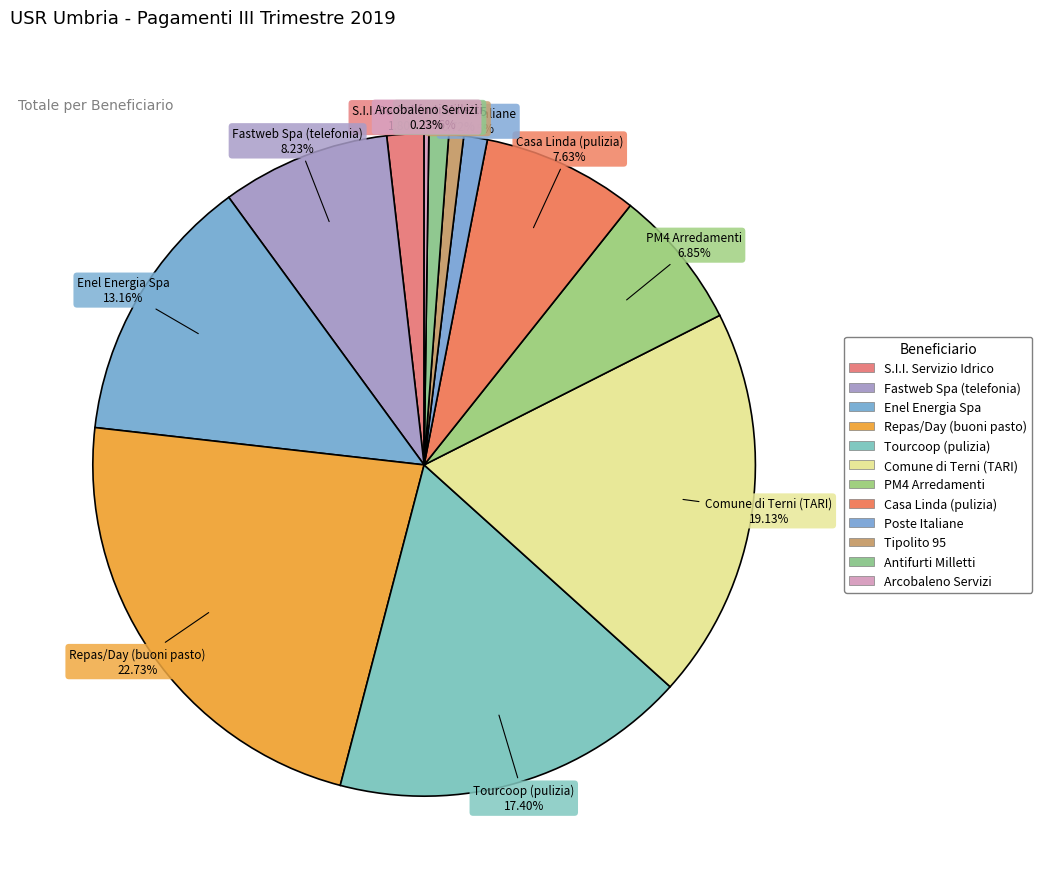

How many slices are in this pie chart?

12